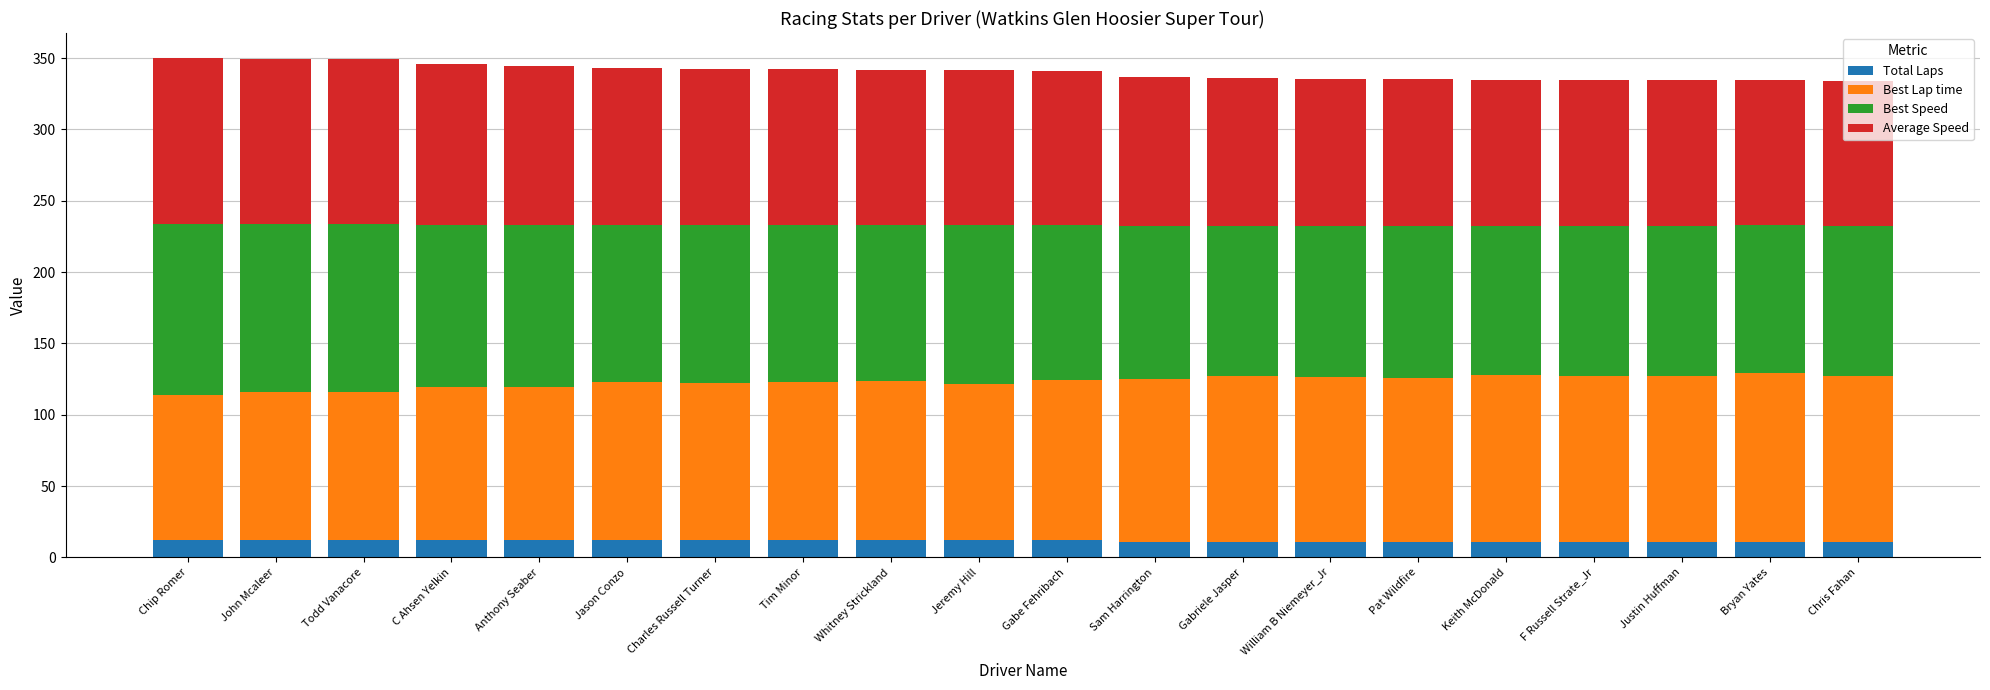

What is the total value across all series at C Ahsen Yelkin?

346.1